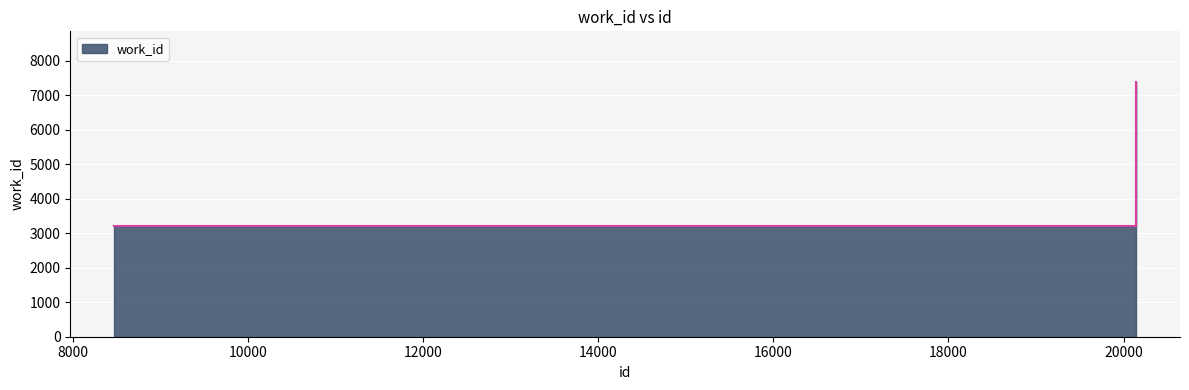

The chart shows a value of 3224 at 8468. True or false?

True